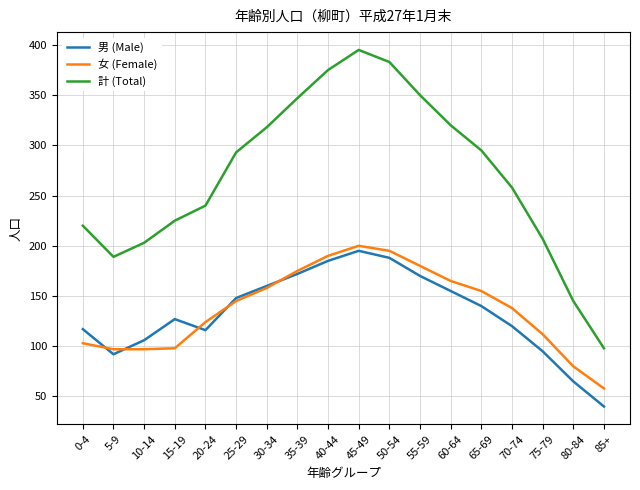

Is the value of 男 (Male) at 20-24 greater than the value of 計 (Total) at 50-54?

No